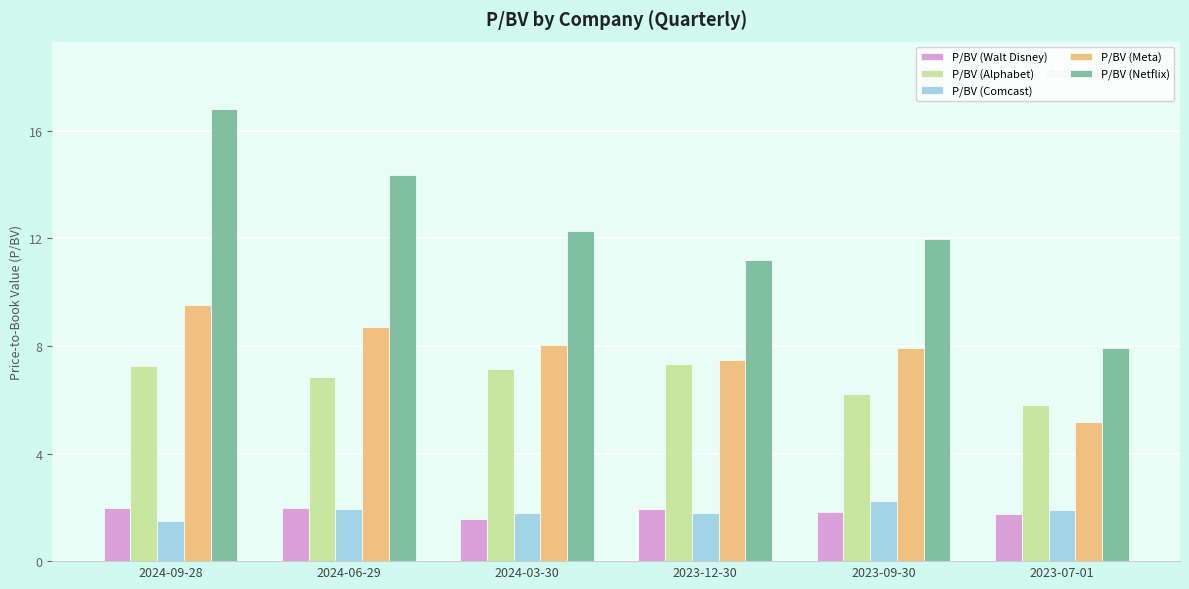

How many bars are there in each group?

5